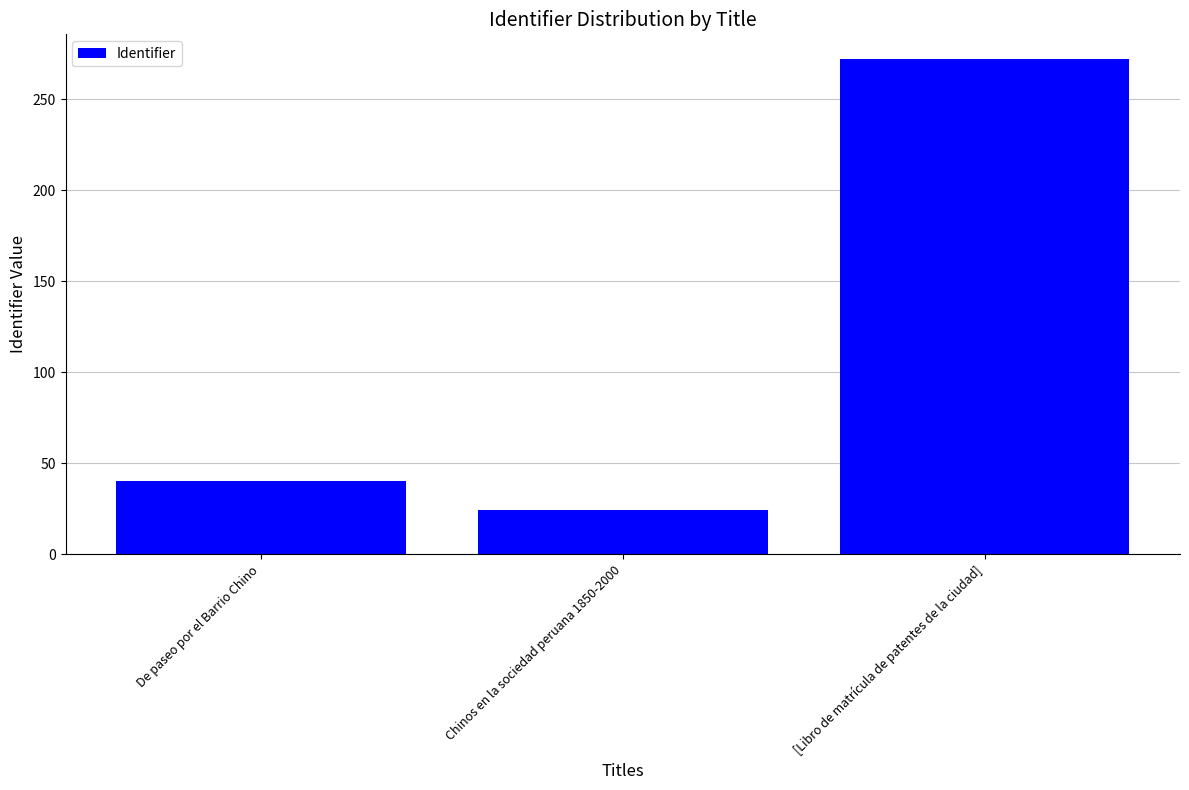

Reading left to right, what are all the values shown in this chart?

De paseo por el Barrio Chino=40	Chinos en la sociedad peruana 1850-2000=24	[Libro de matrícula de patentes de la ciudad]=272